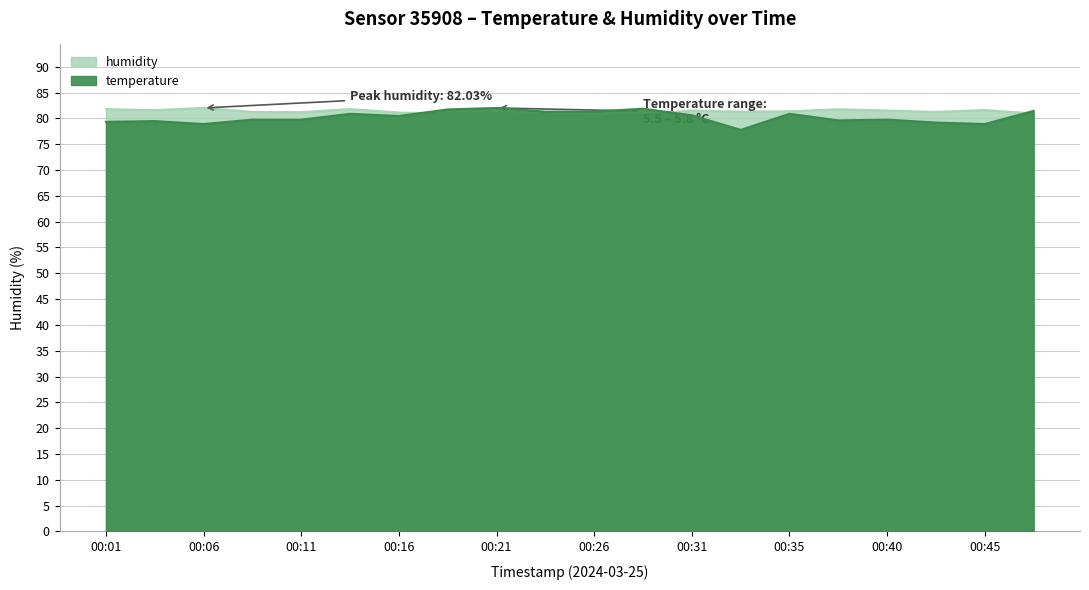

What is the minimum value shown in the chart?

77.8